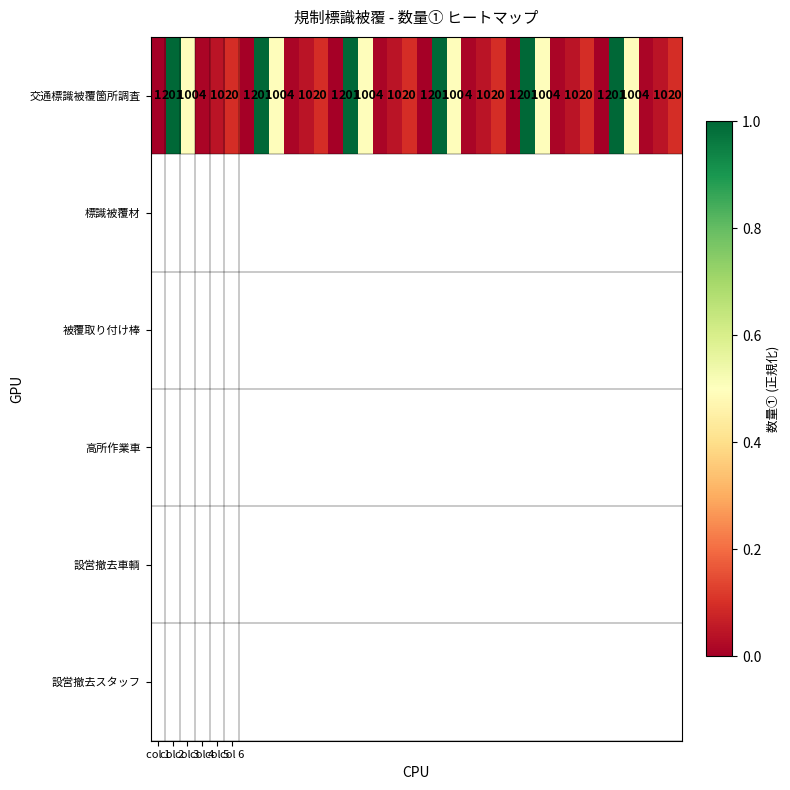

Which has a higher value, 14 or 15?

14